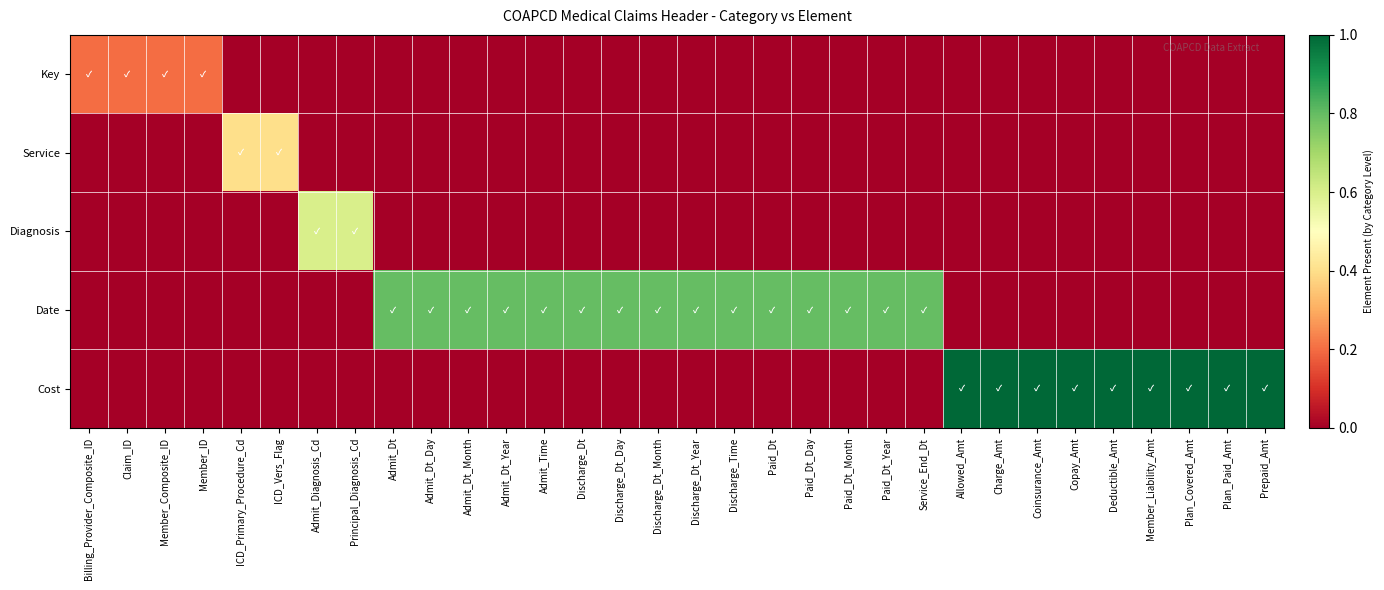

How many distinct data groups are displayed?

5